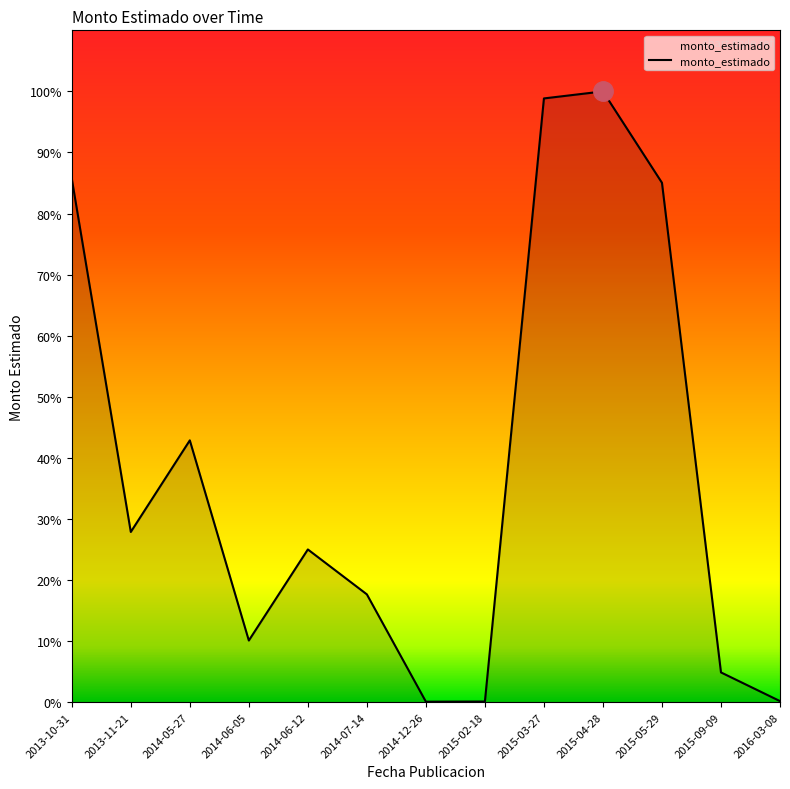

Rank the categories by value from lowest to highest.

2014-12-26, 2015-02-18, 2016-03-08, 2015-09-09, 2014-06-05, 2014-07-14, 2014-06-12, 2013-11-21, 2014-05-27, 2015-05-29, 2013-10-31, 2015-03-27, 2015-04-28